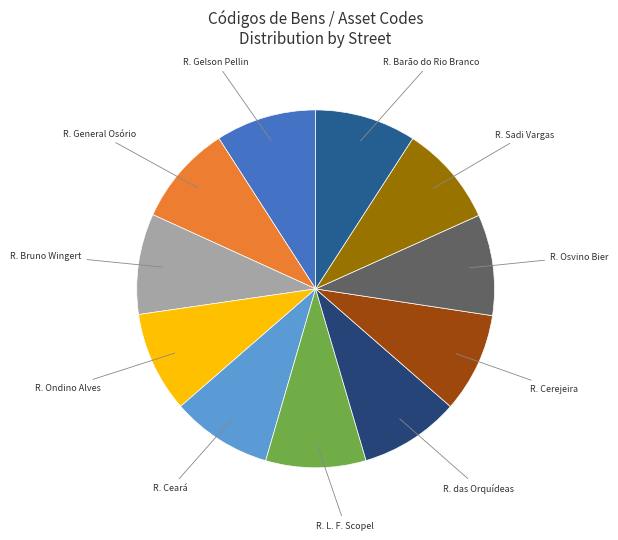

Is there a majority slice in this chart?

No